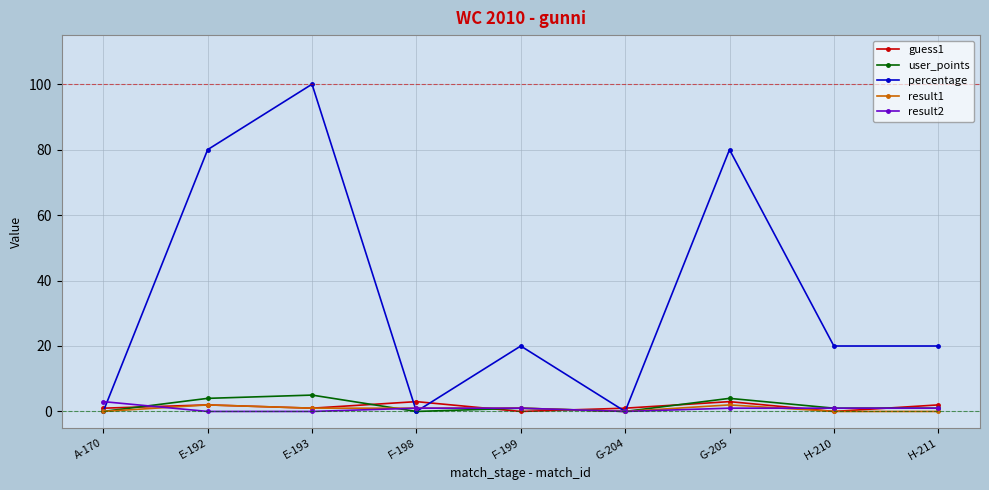

Which series changed the most between F-198 and F-199?

percentage